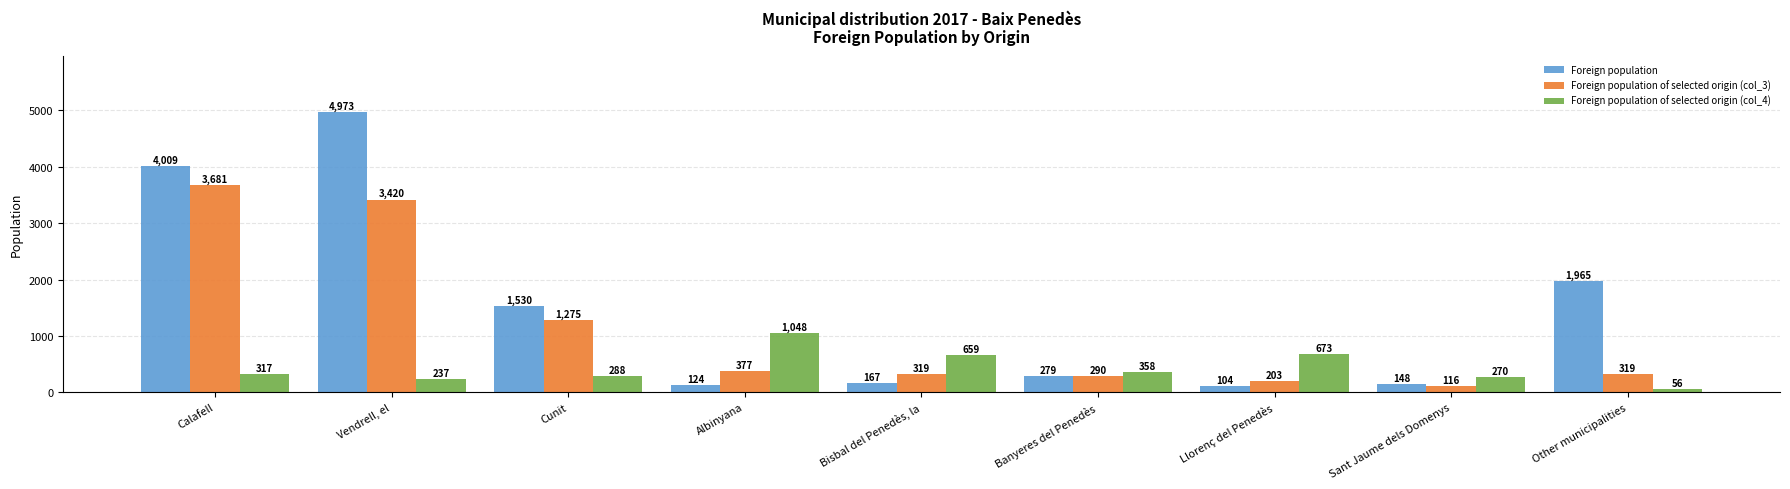

What is the difference between the maximum and minimum values in the Foreign population of selected origin (col_4) series?

992